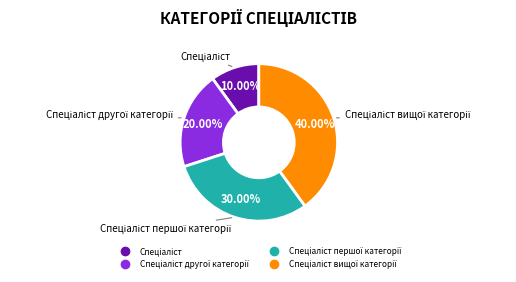

Does any single category account for the majority?

No